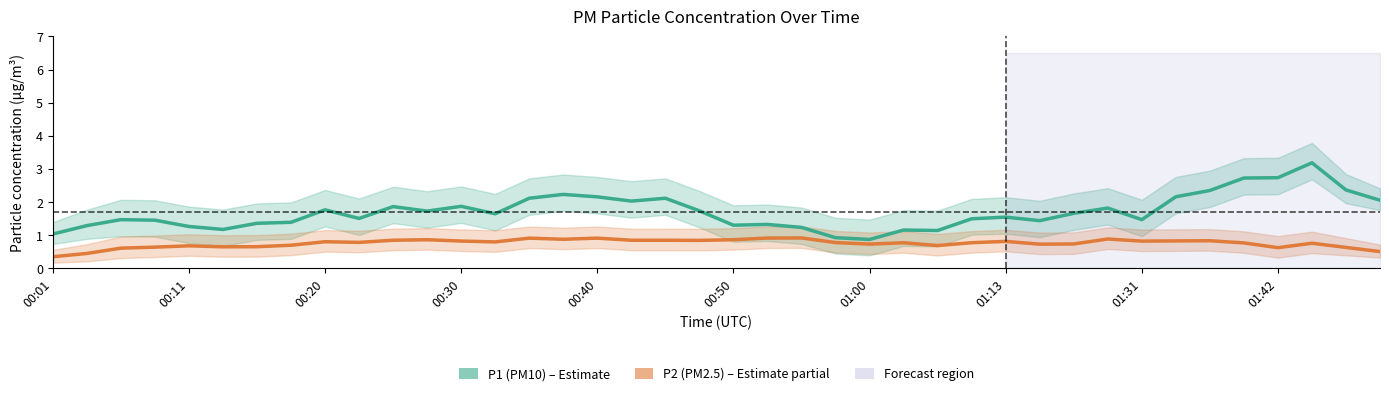

True or false: P1 (PM10) and P2 (PM2.5) intersect in this chart.

False